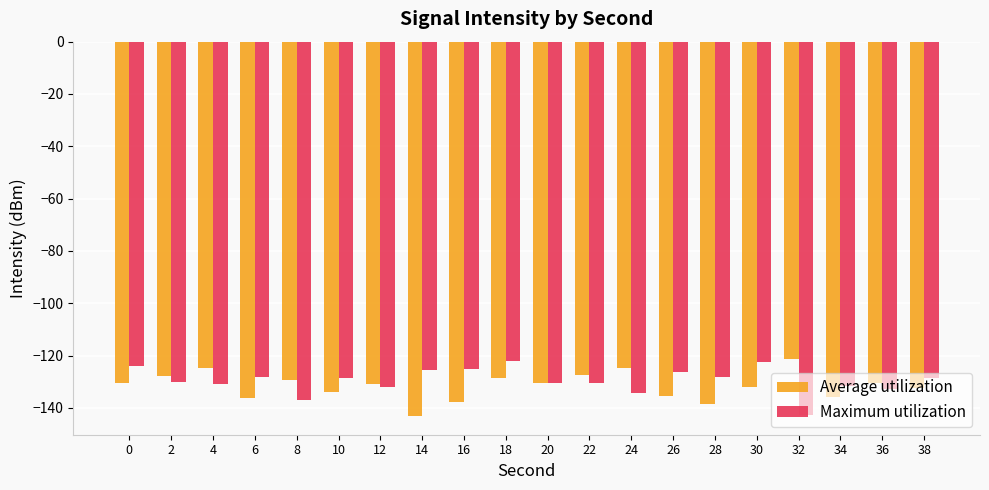

The value of Maximum utilization at 10 is -128.6. True or false?

True